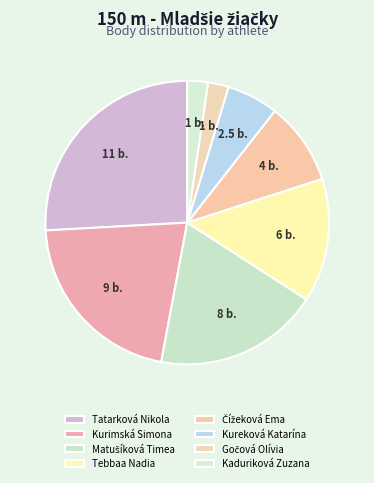

Is it true that Kureková Katarína is 21% of the pie?

False